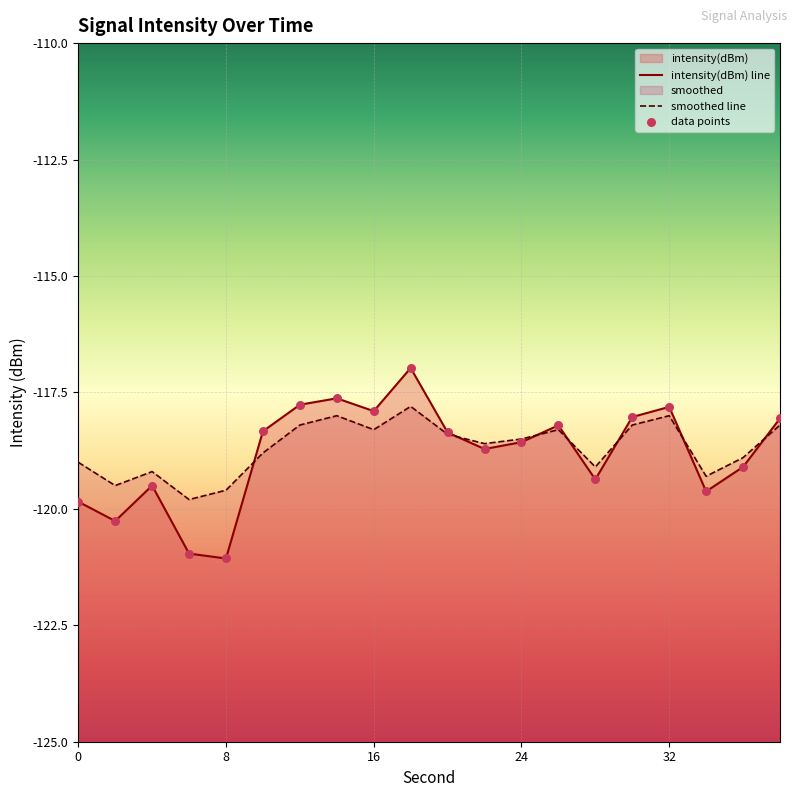

What are all the series names shown in the legend?

intensity(dBm), smoothed